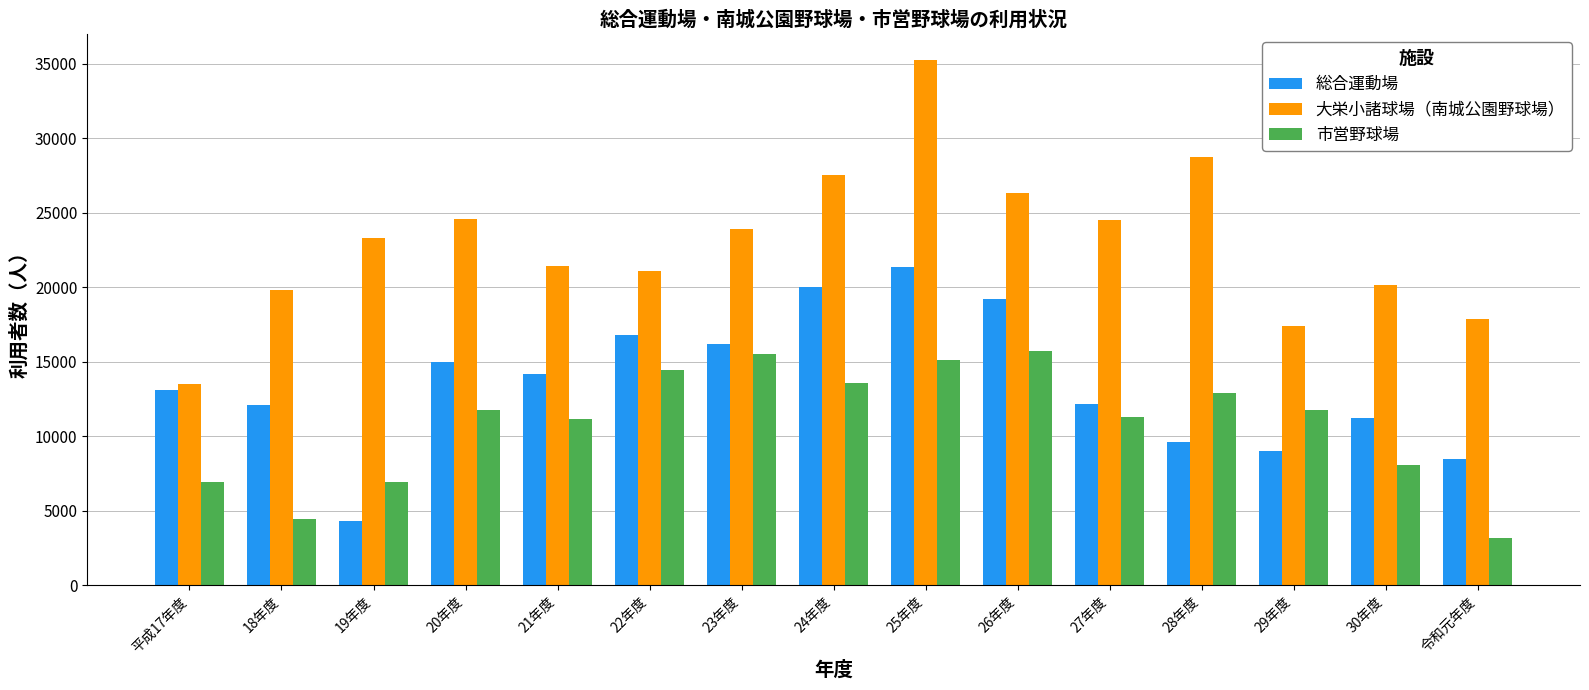

What is the label of the 13th bar from the left?

29年度